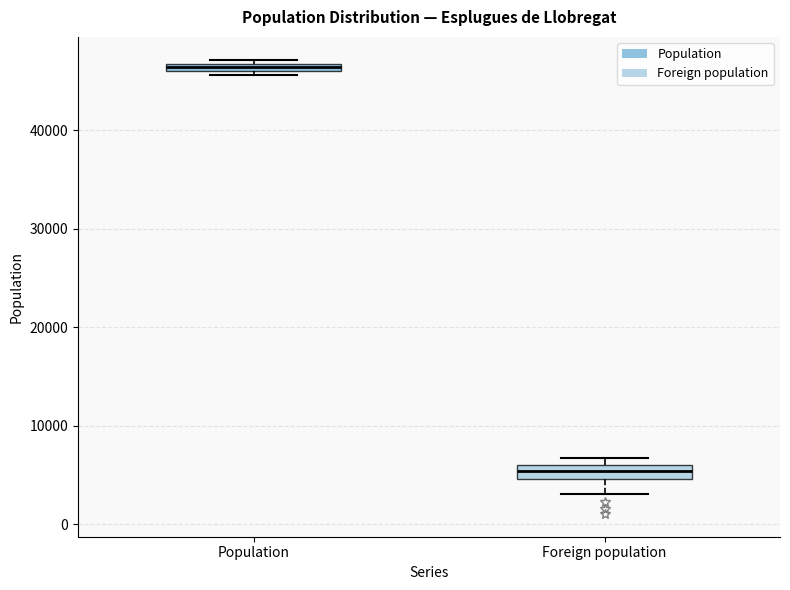

Which box has the highest median line?

Population